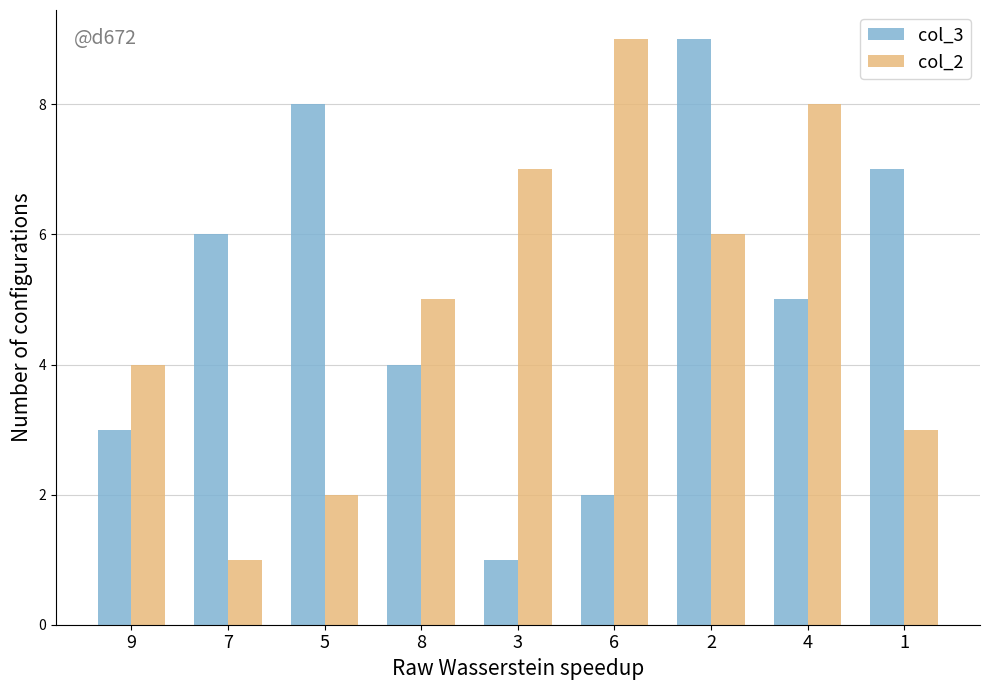

Reading left to right, what are all the values shown in this chart?

col_3: 3	6	8	4	1	2	9	5	7
col_2: 4	1	2	5	7	9	6	8	3